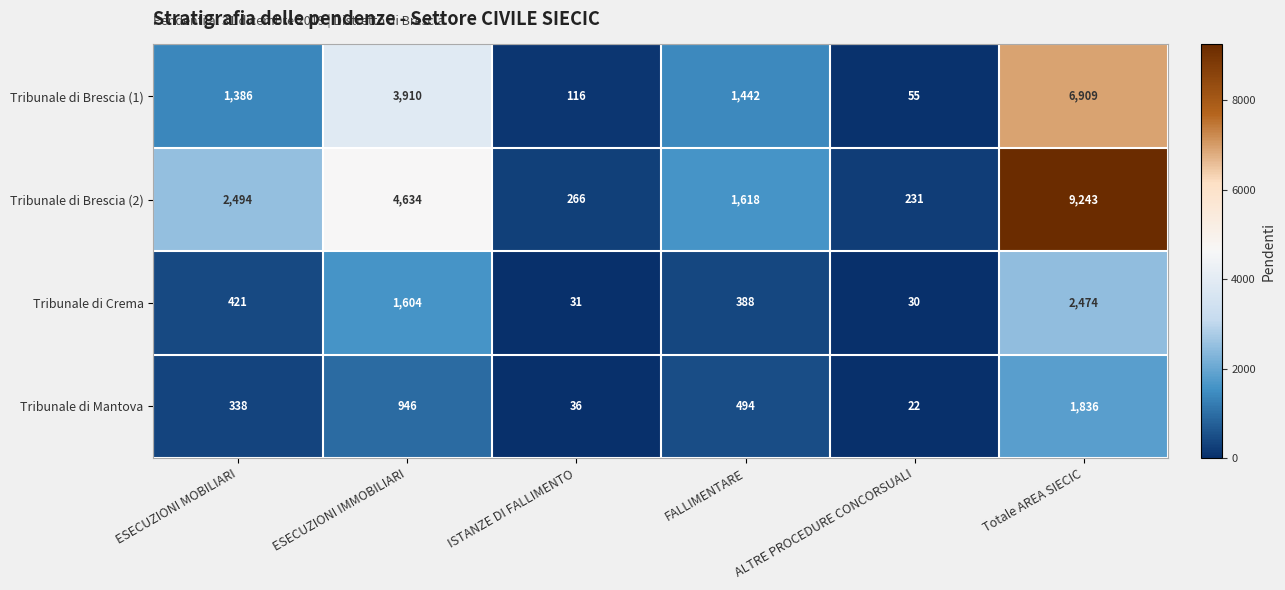

What is the difference between the Tribunale di Crema values at ESECUZIONI MOBILIARI and ISTANZE DI FALLIMENTO?

390